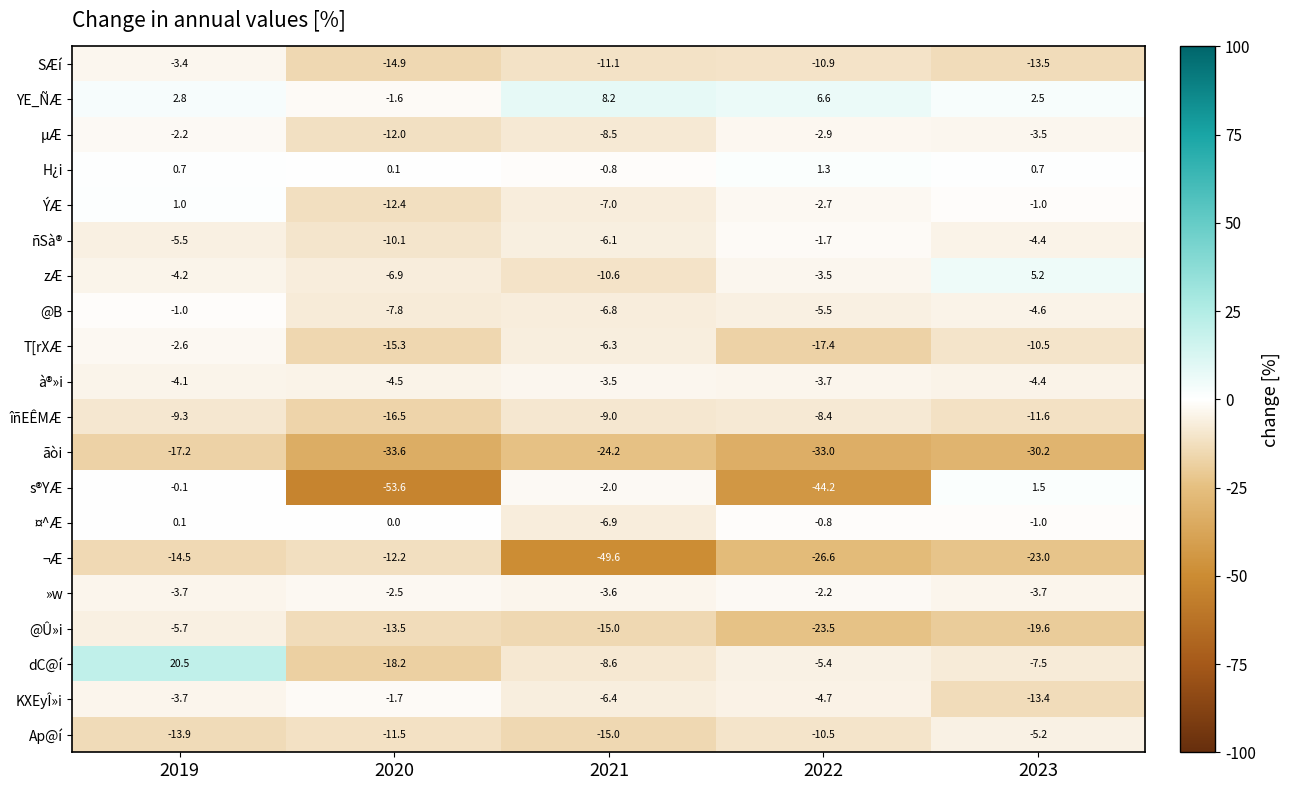

At which label is Ap@í closest to -10?

2022